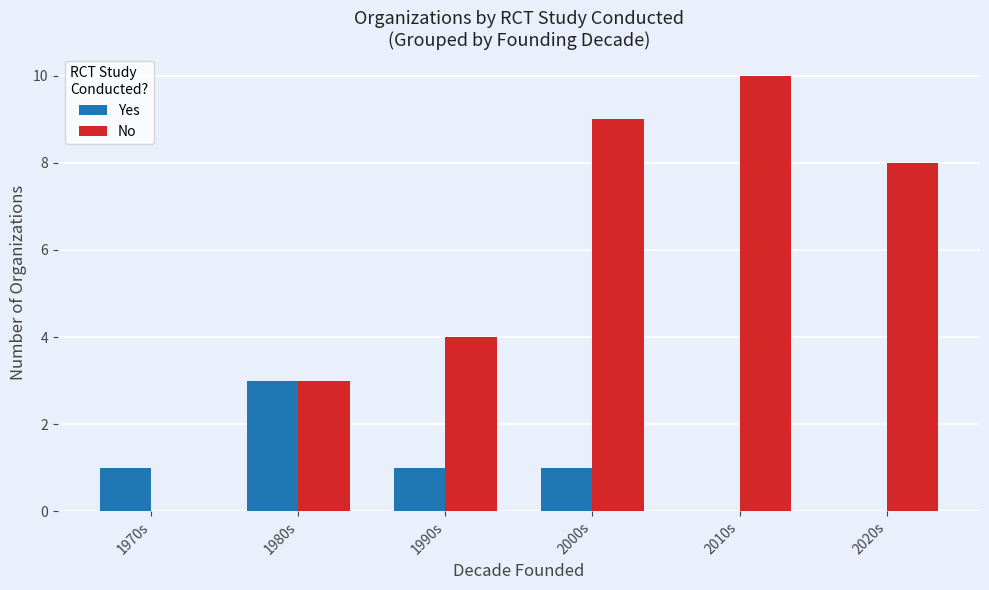

Which series has the largest total across all categories?

No